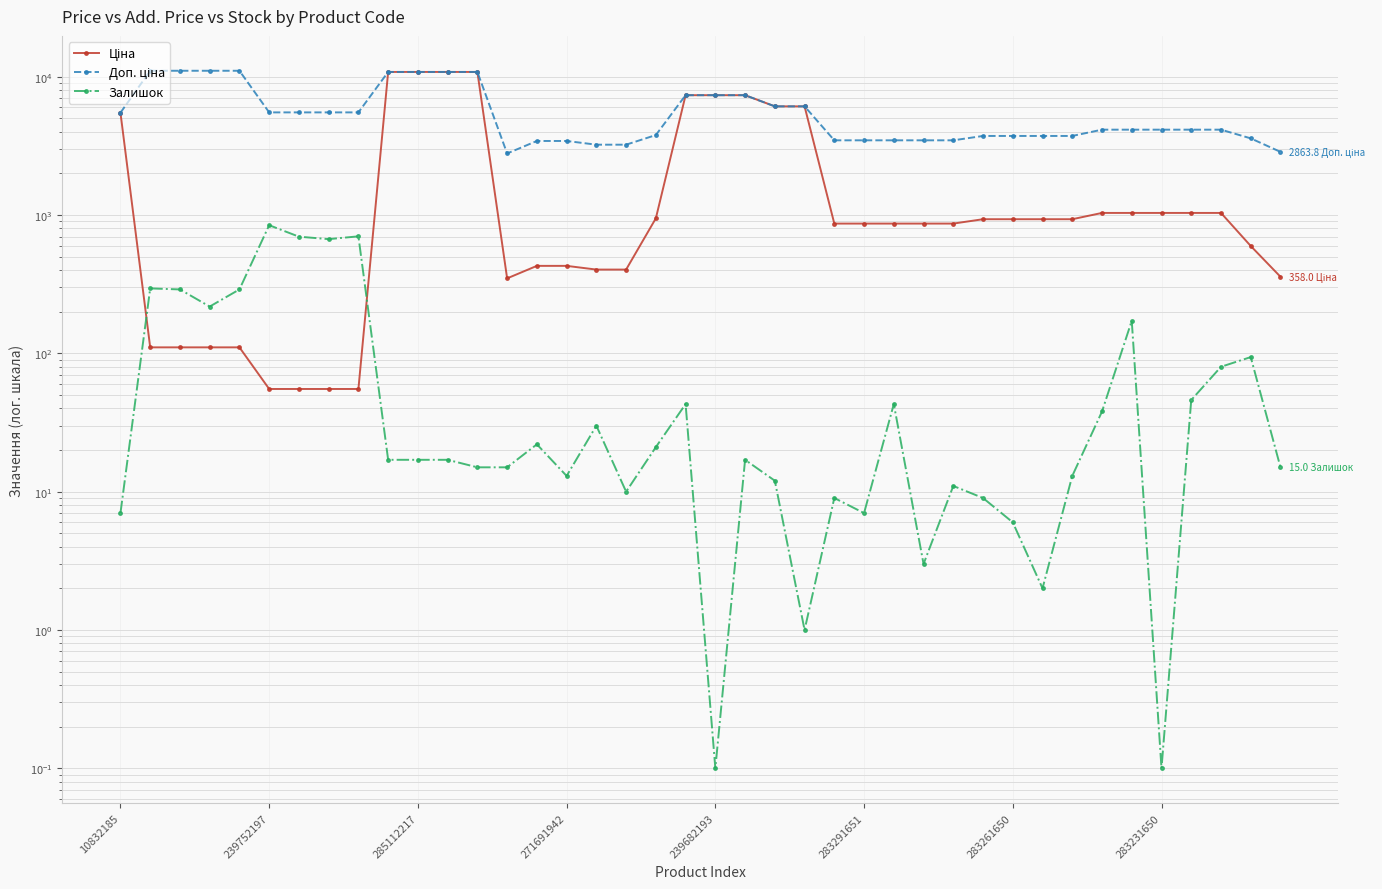

Which series has the largest range (max minus min)?

Ціна